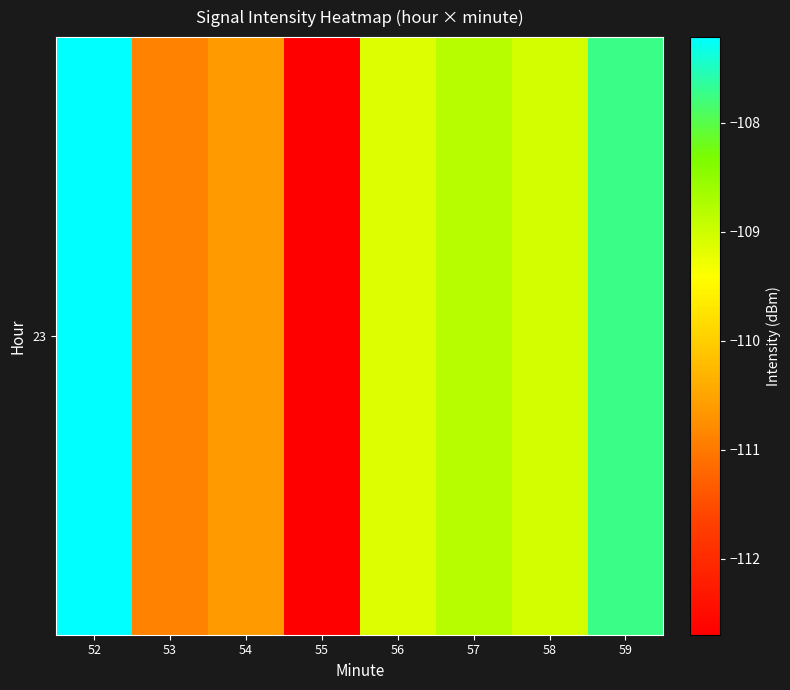

What is the maximum value shown in the chart?

-107.2